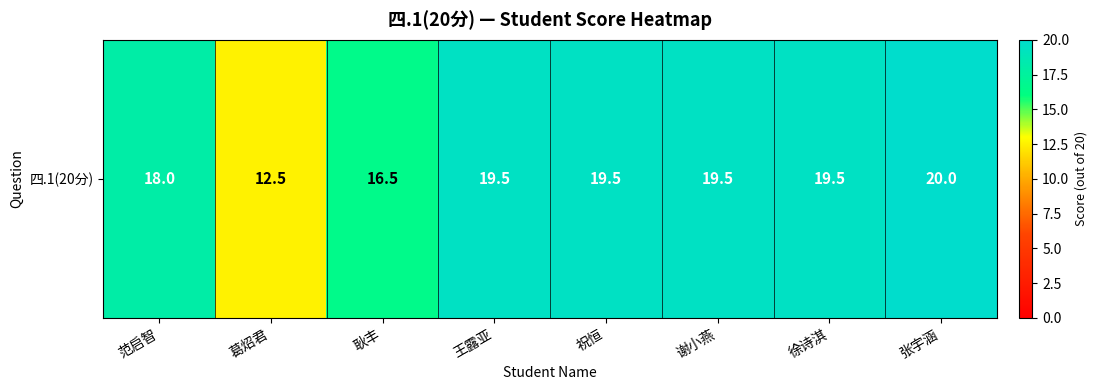

Reading right to left, extract all data points from this chart.

张宇涵=20.0	徐诗淇=19.5	谢小燕=19.5	祝恒=19.5	王露亚=19.5	耿丰=16.5	葛炤君=12.5	范启智=18.0